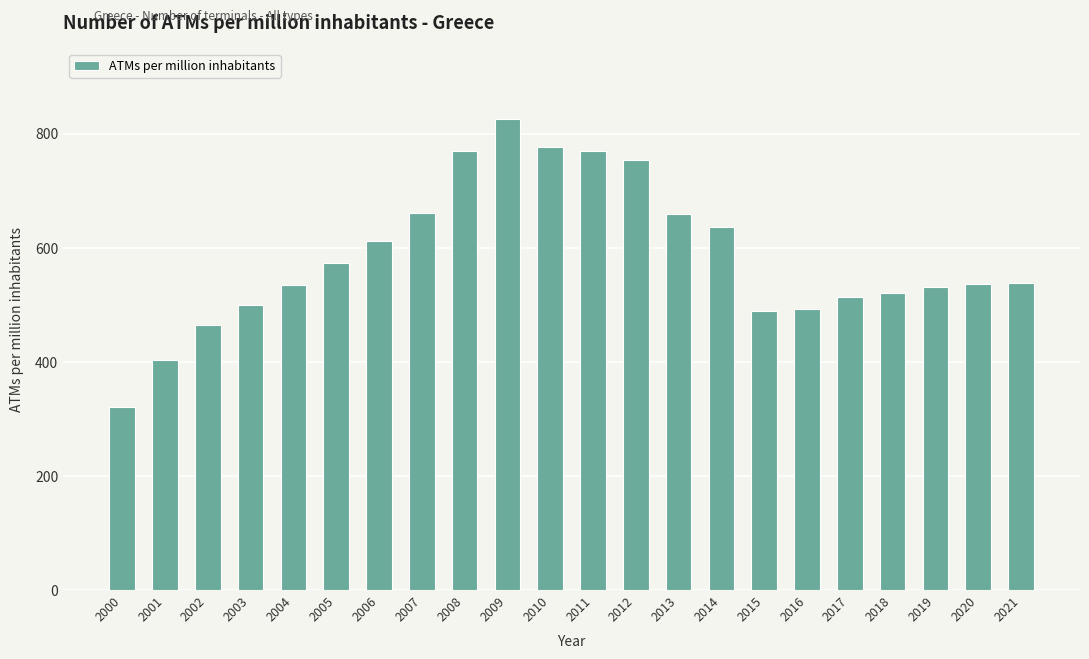

What value does the data have at 2008?

770.6